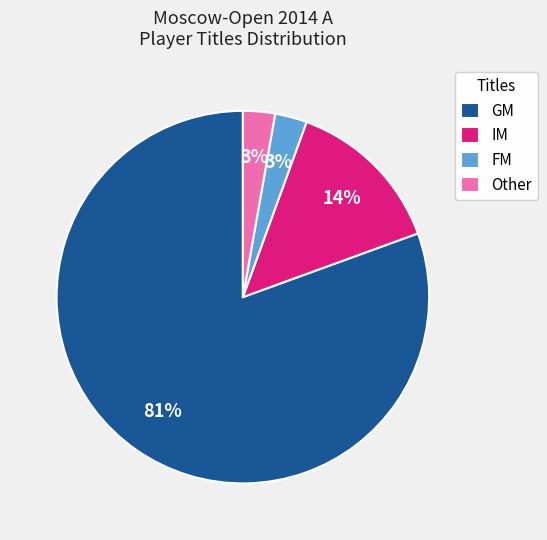

How many segments does this pie chart have?

4